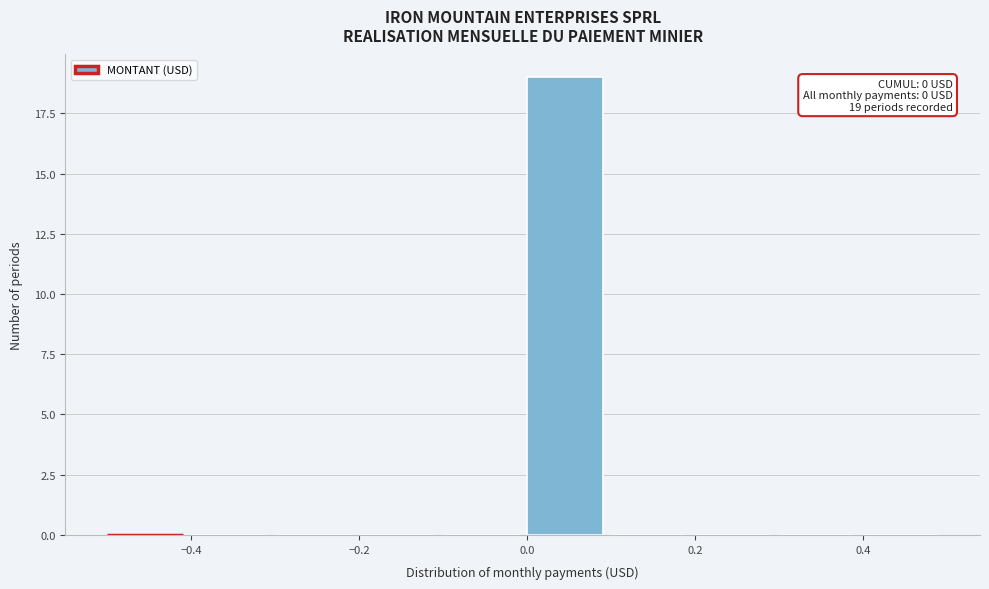

Over which range of the x-axis is the bar tallest?

0.0 to 0.1